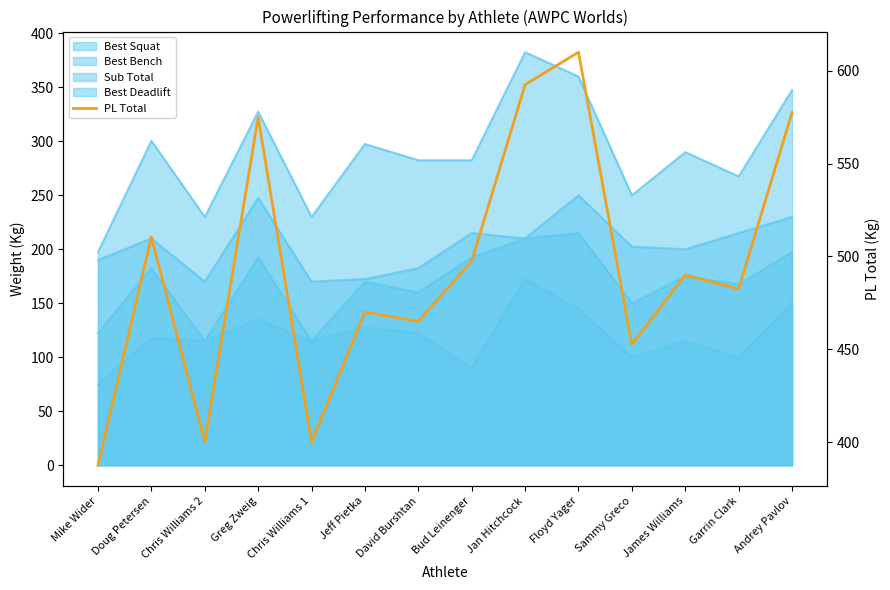

The chart shows a value of 482.5 at Garrin Clark. True or false?

True